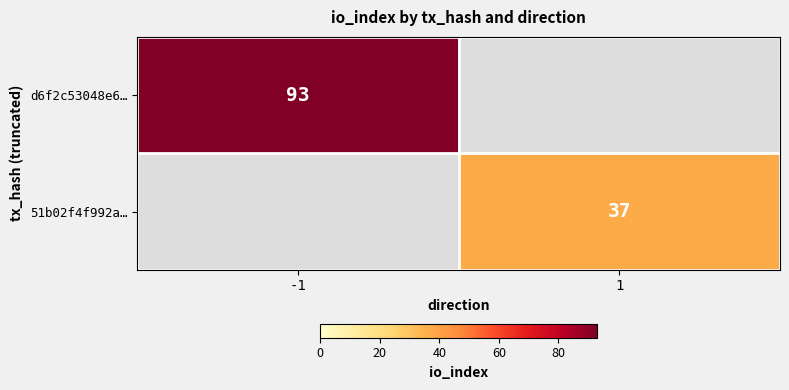

Is the value of d6f2c53048e6… at -1 greater than the value of 51b02f4f992a… at 1?

Yes